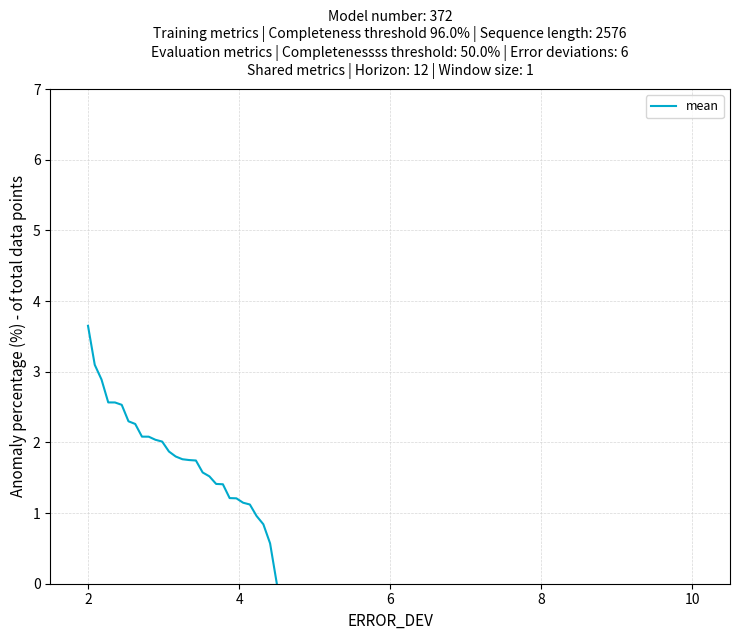

How many lines are shown in the chart?

1